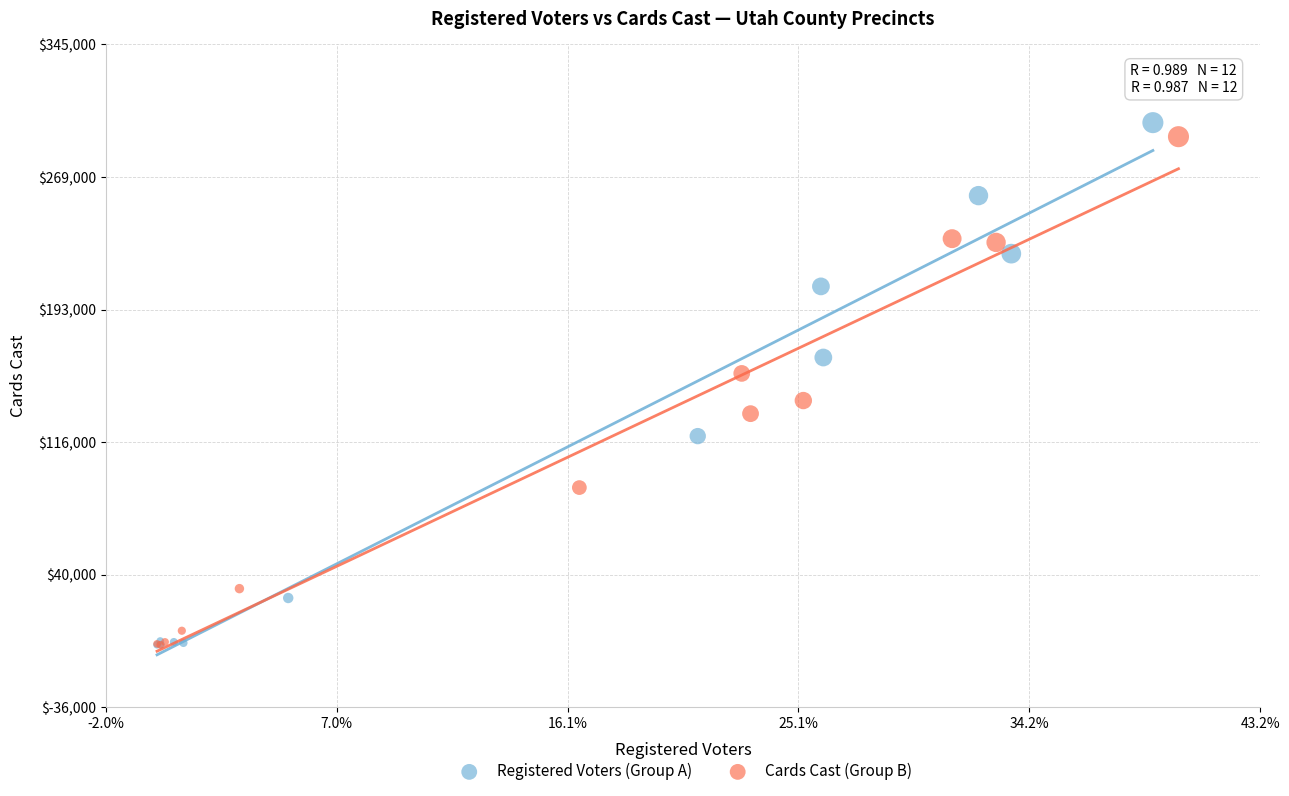

Which series contains the highest Y value?

Registered Voters (Group A)